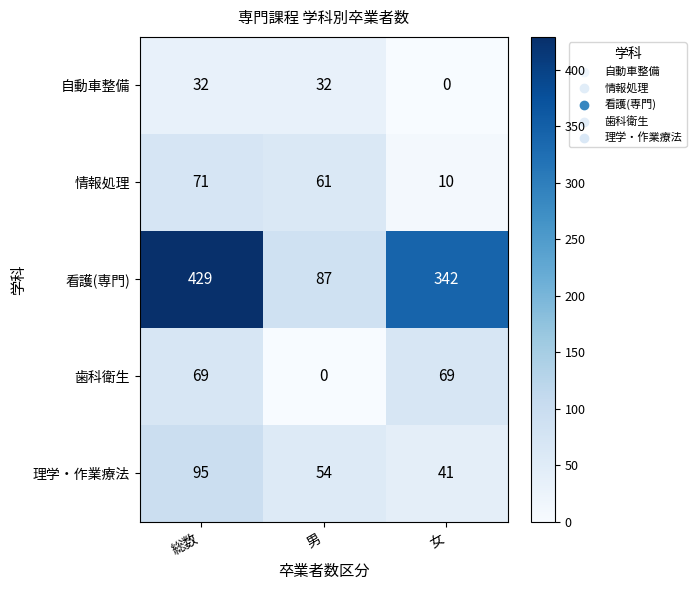

Which series has the largest range (max minus min)?

看護(専門)